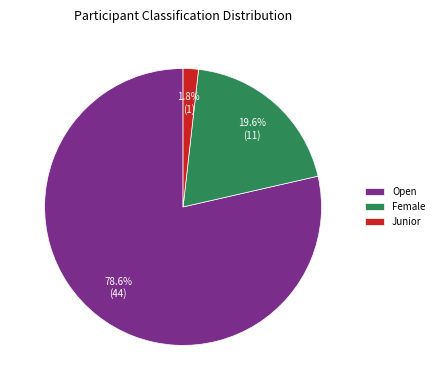

Rank the categories by value from lowest to highest.

Junior, Female, Open